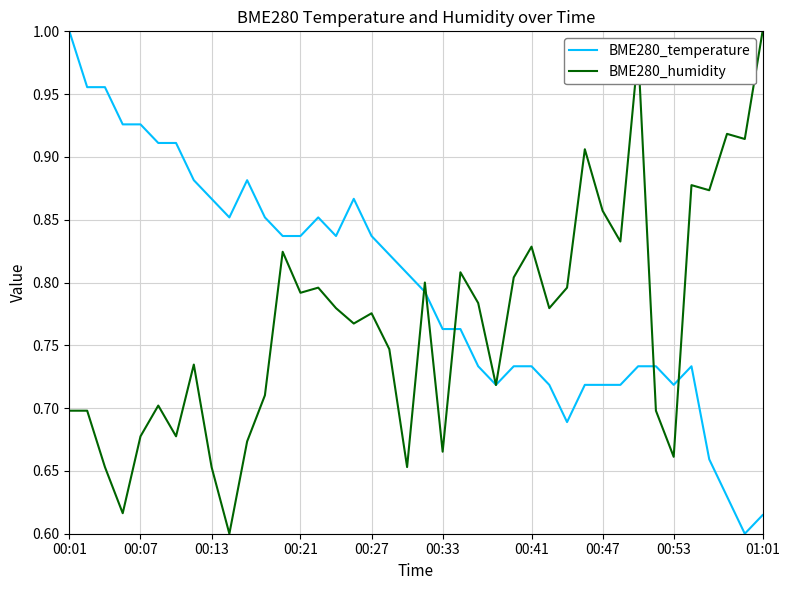

Which series has the largest total across all categories?

BME280_temperature